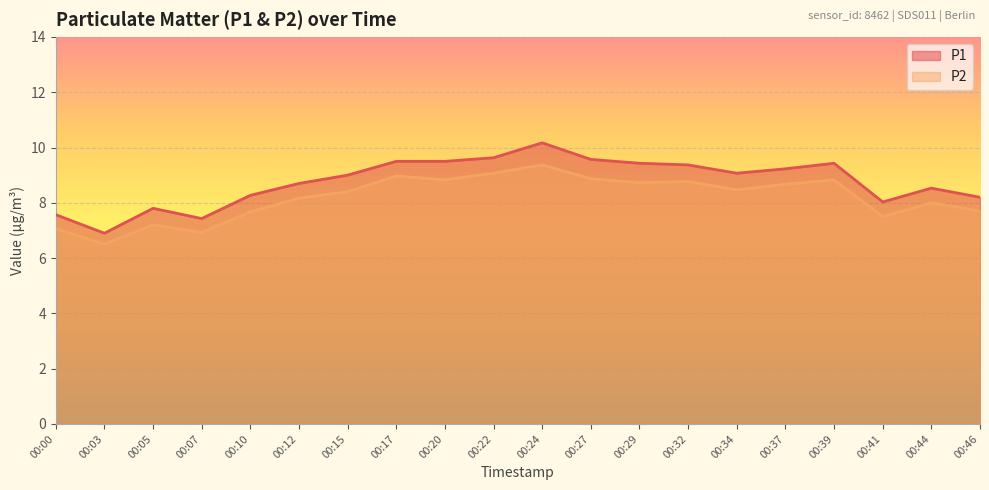

What is the value of the P2 point at the 17th from the left?

8.8